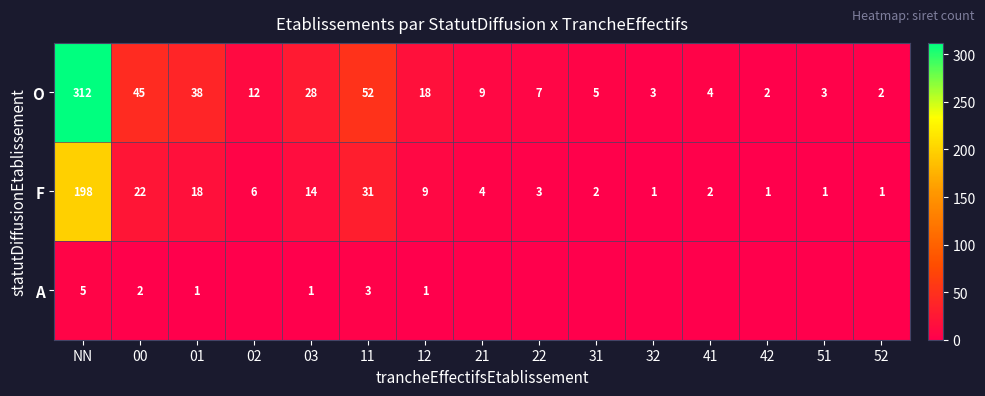

Where is F nearest to the value 99?

11